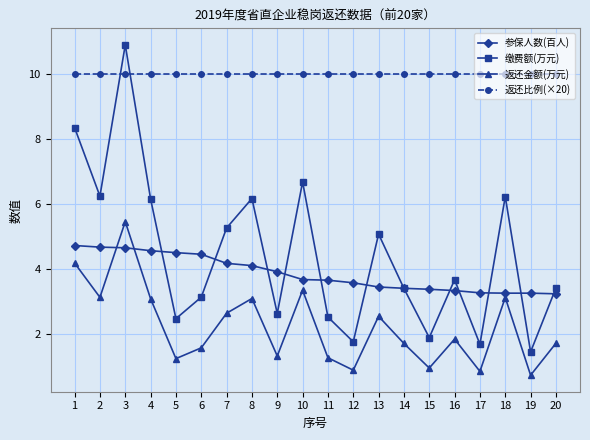

What value does the 返还金额(万元) series have at 12?

0.9